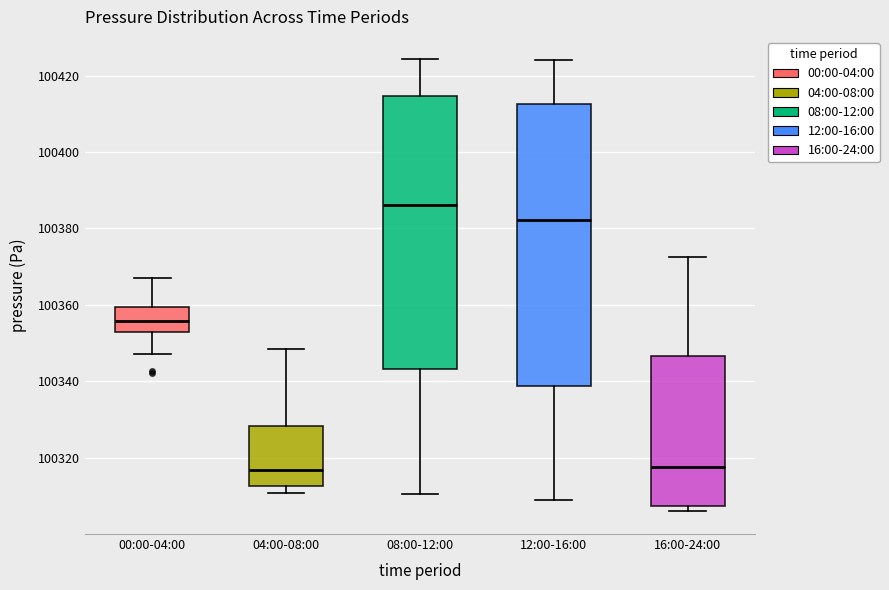

Where is the lower edge of the box for 08:00-12:00 on the y-axis? The values are not printed on the chart, so give them approximately, as read against the axis.

100344